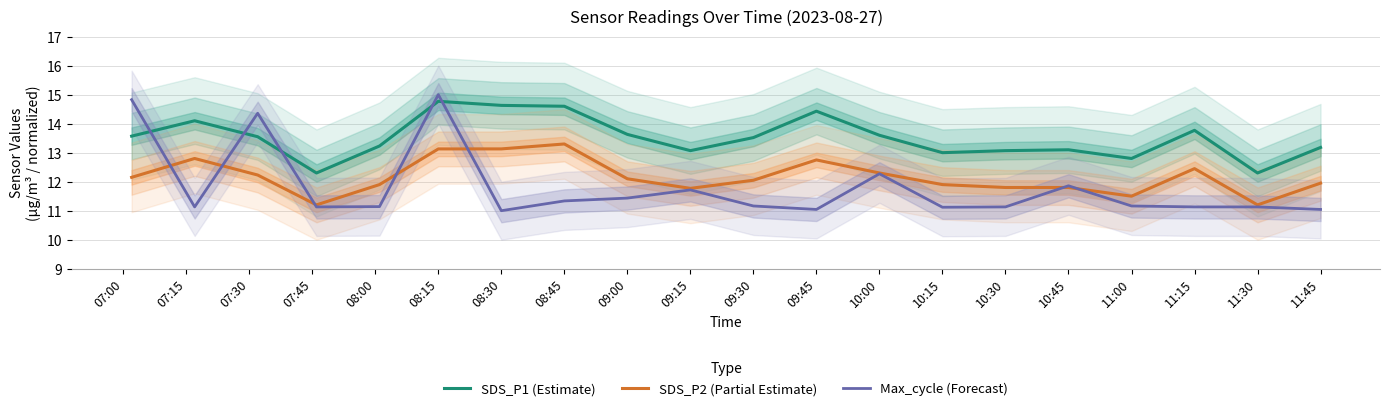

True or false: SDS_P1 (Estimate) and SDS_P2 (Partial Estimate) intersect in this chart.

False